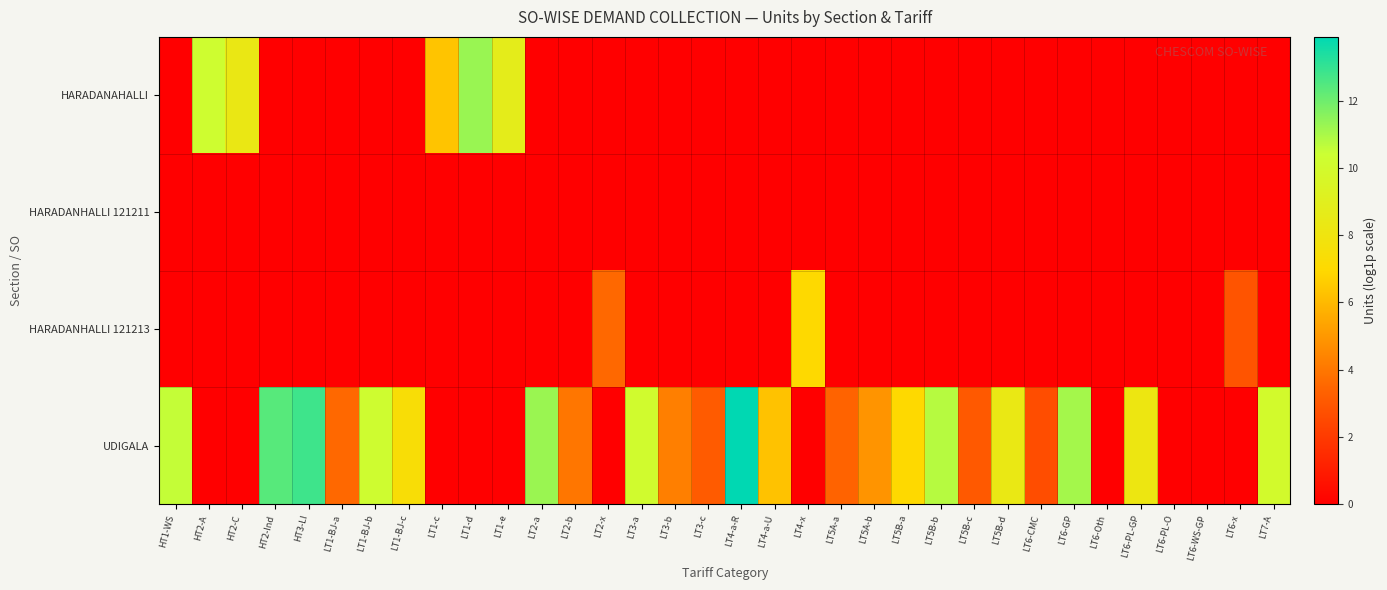

Which series has the largest total across all categories?

UDIGALA